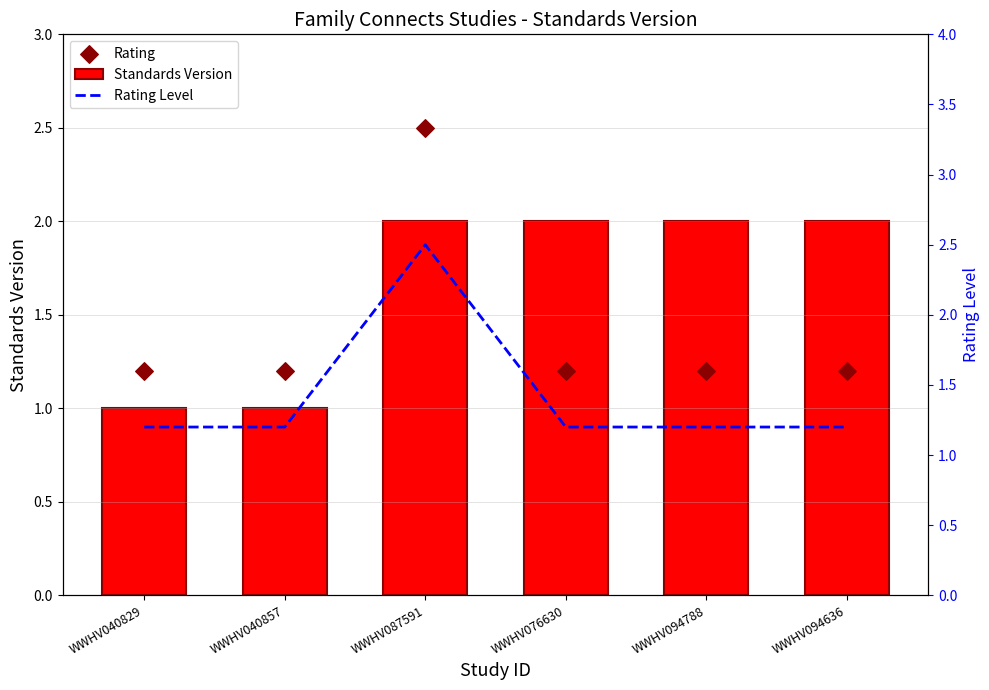

At which category is the sum across all series the highest?

WWHV087591